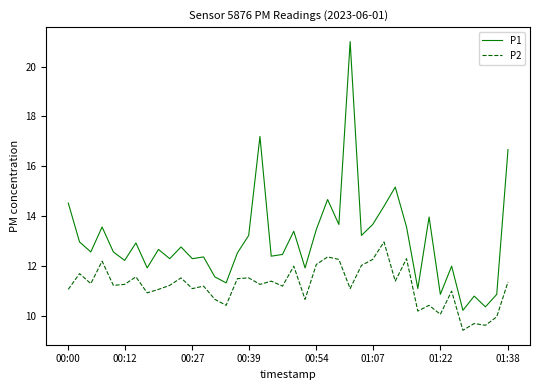

Rank the series by their average value, from highest to lowest.

P1, P2